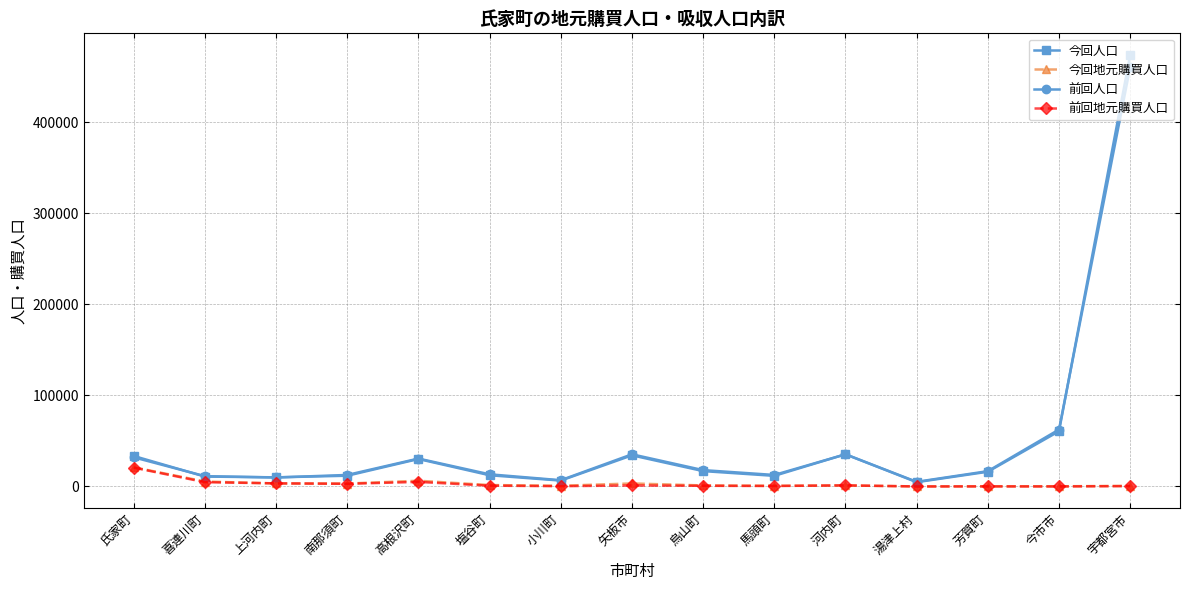

True or false: 前回人口 has more than 0 interior local peaks.

True